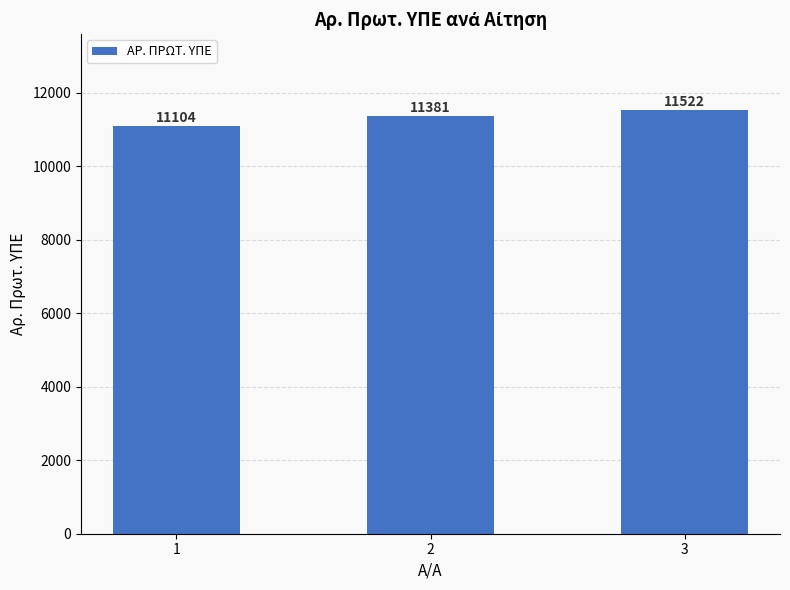

Rank the categories by value from lowest to highest.

1, 2, 3